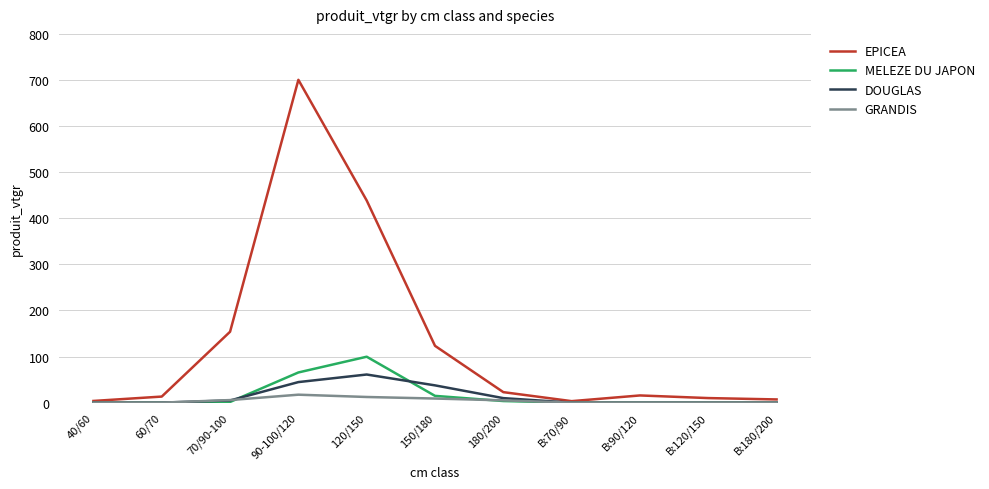

What is the greatest value displayed?

700.4